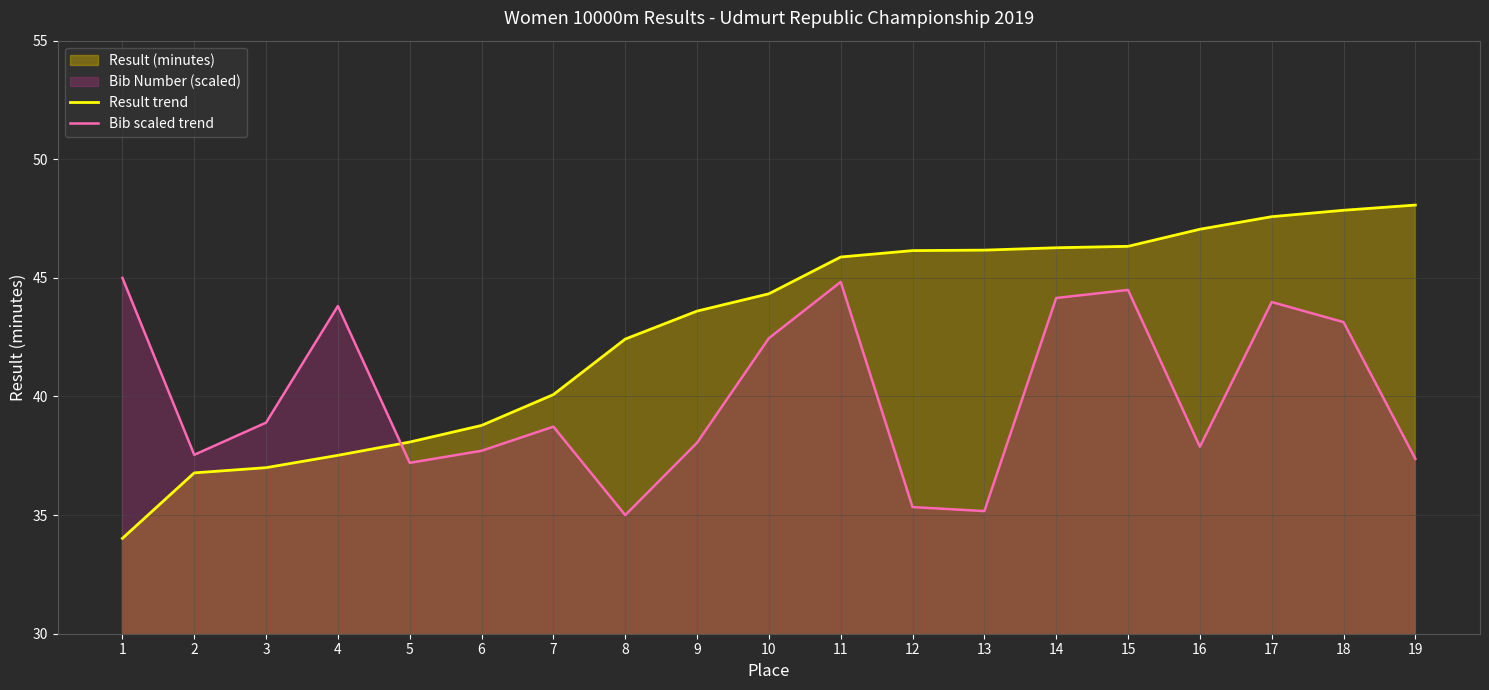

What is the difference between the maximum and minimum values in the Result trend series?

14.0